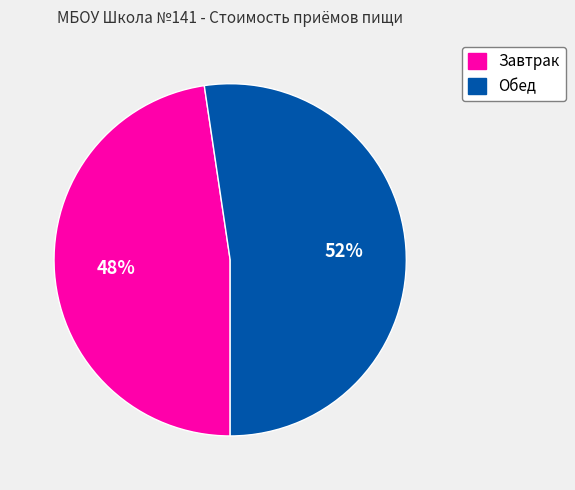

What is the majority slice?

Обед